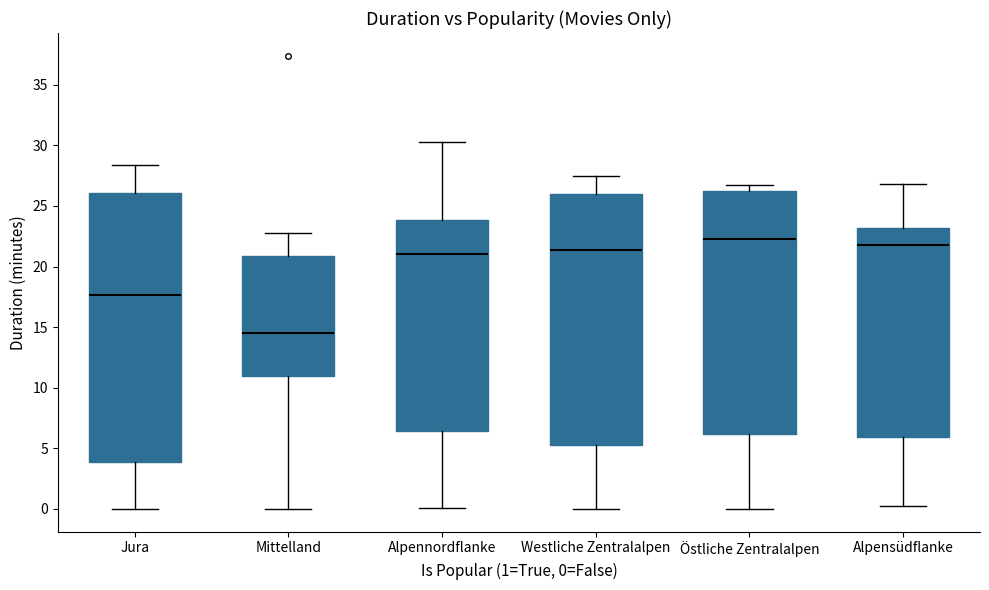

Reading left to right, read every box against the y-axis: the position of its median line, the range the box covers, and the ends of its whiskers. The values are not printed on the chart, so give them approximately, as read against the axis.

Jura: median 17.5, box 4.0 to 26.0, whiskers 0.0 to 28.5
Mittelland: median 14.5, box 11.0 to 21.0, whiskers 0.0 to 23.0
Alpennordflanke: median 21.0, box 6.5 to 24.0, whiskers 0.0 to 30.5
Westliche Zentralalpen: median 21.5, box 5.5 to 26.0, whiskers 0.0 to 27.5
Östliche Zentralalpen: median 22.5, box 6.0 to 26.0, whiskers 0.0 to 26.5
Alpensüdflanke: median 22.0, box 6.0 to 23.0, whiskers 0.0 to 27.0